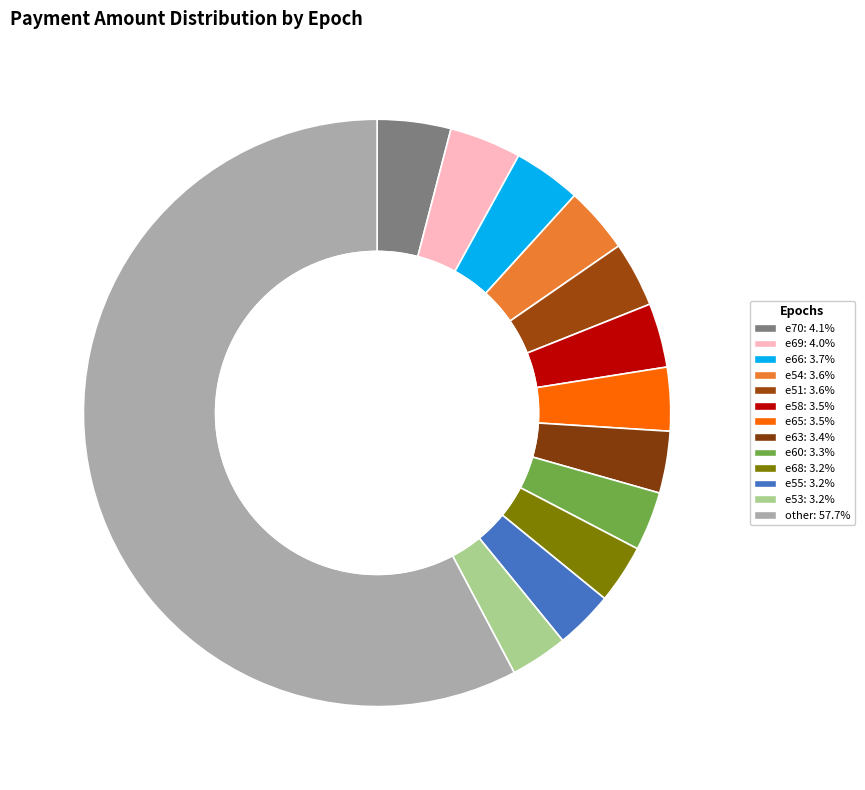

Count the number of slices in the pie.

13